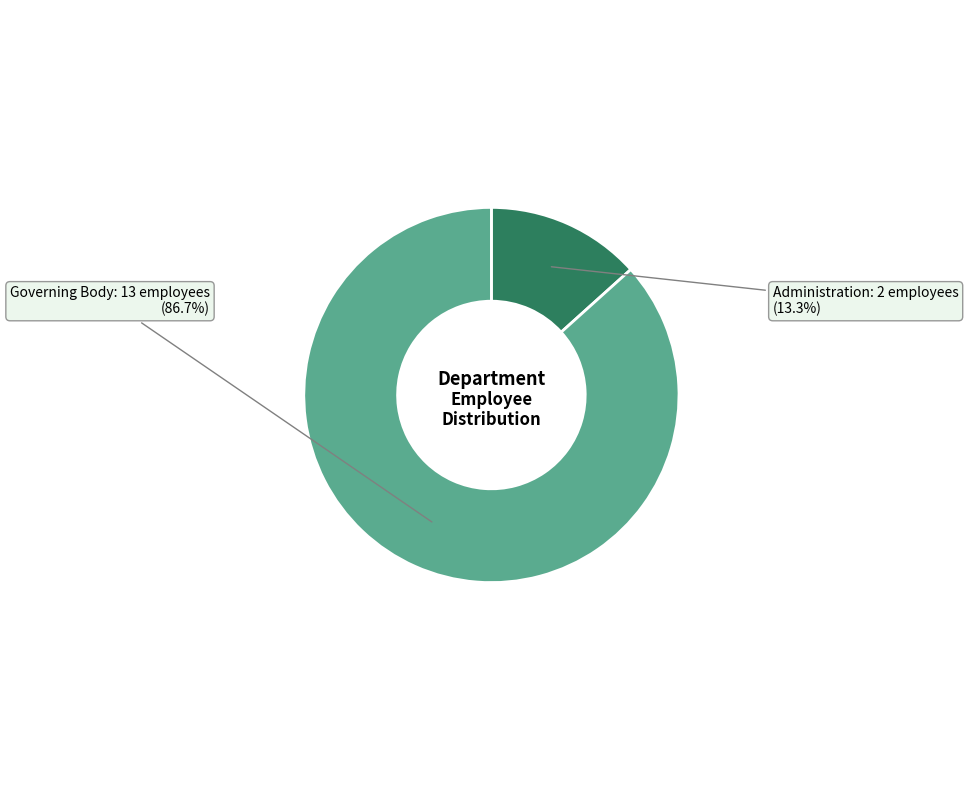

To the nearest percent, what is the difference between the Governing Body and Administration slice percentages?

73%